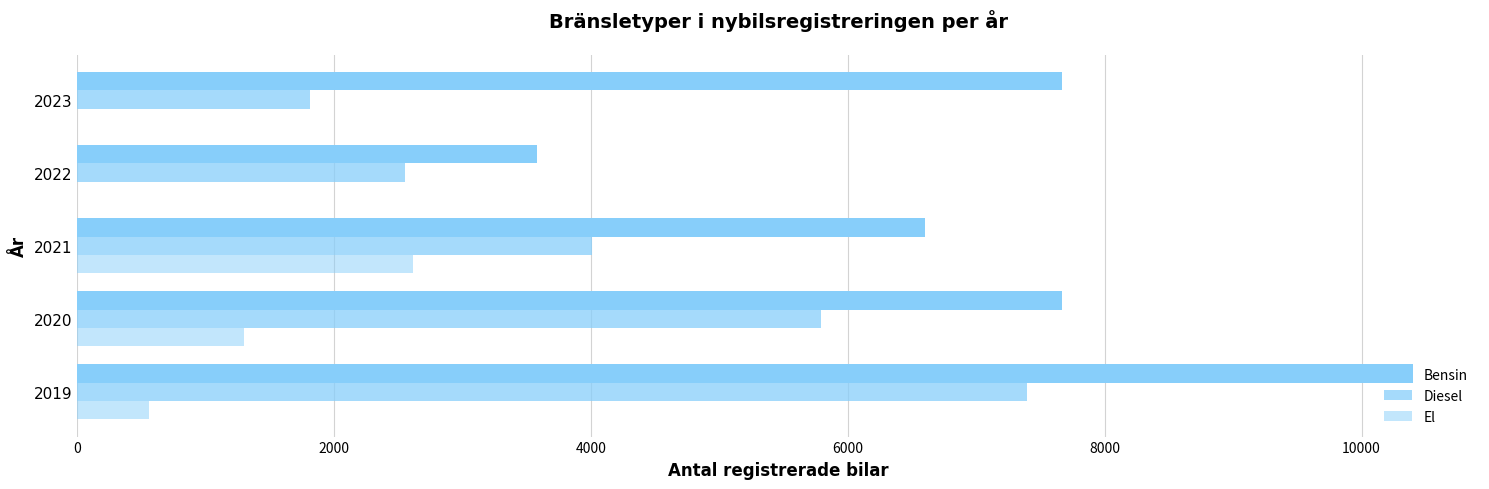

Count the number of data series in this chart.

3